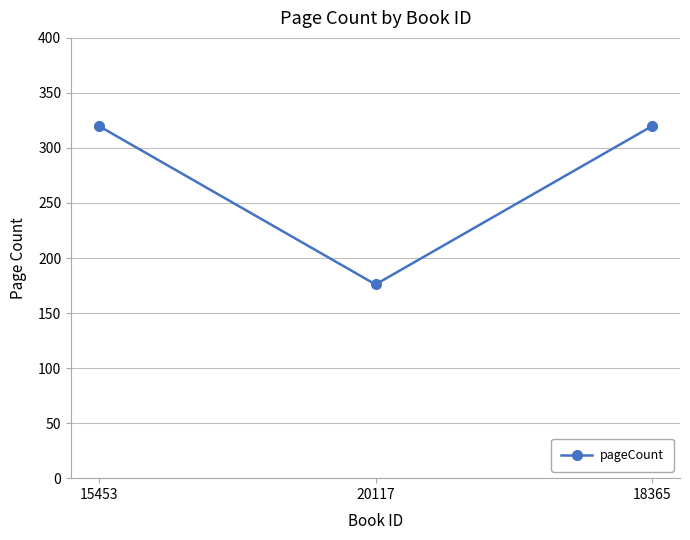

Is it true that the value at 18365 is 452?

False